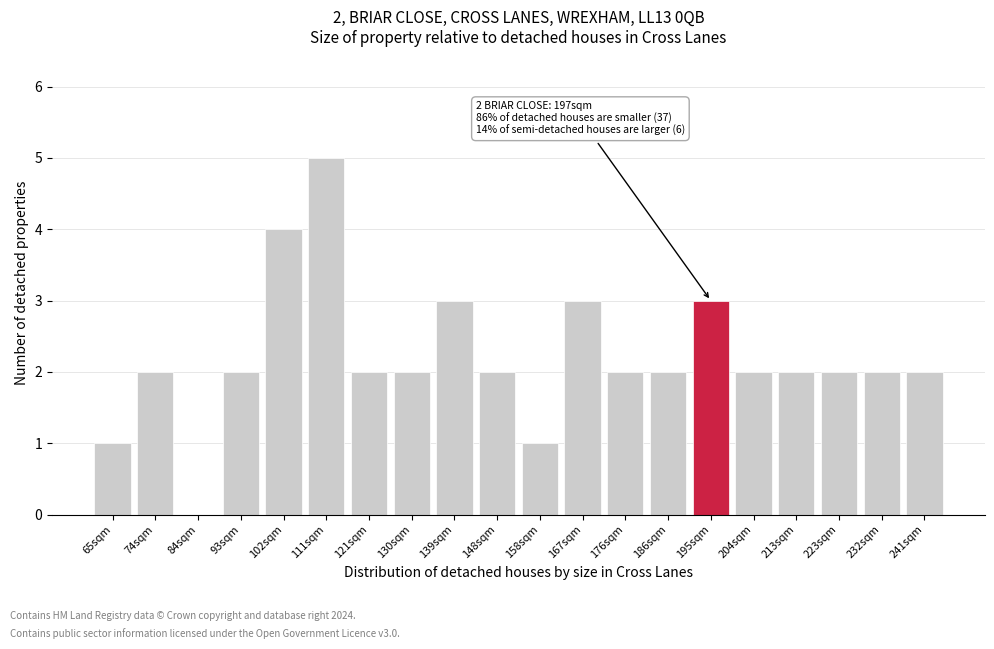

Reading left to right, transcribe all the data shown in this chart.

65sqm=1	74sqm=2	84sqm=0	93sqm=2	102sqm=4	111sqm=5	121sqm=2	130sqm=2	139sqm=3	148sqm=2	158sqm=1	167sqm=3	176sqm=2	186sqm=2	195sqm=3	204sqm=2	213sqm=2	223sqm=2	232sqm=2	241sqm=2